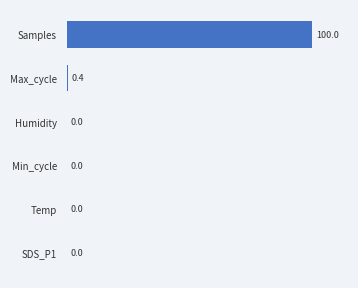

At which label is the value closest to 50?

Max_cycle